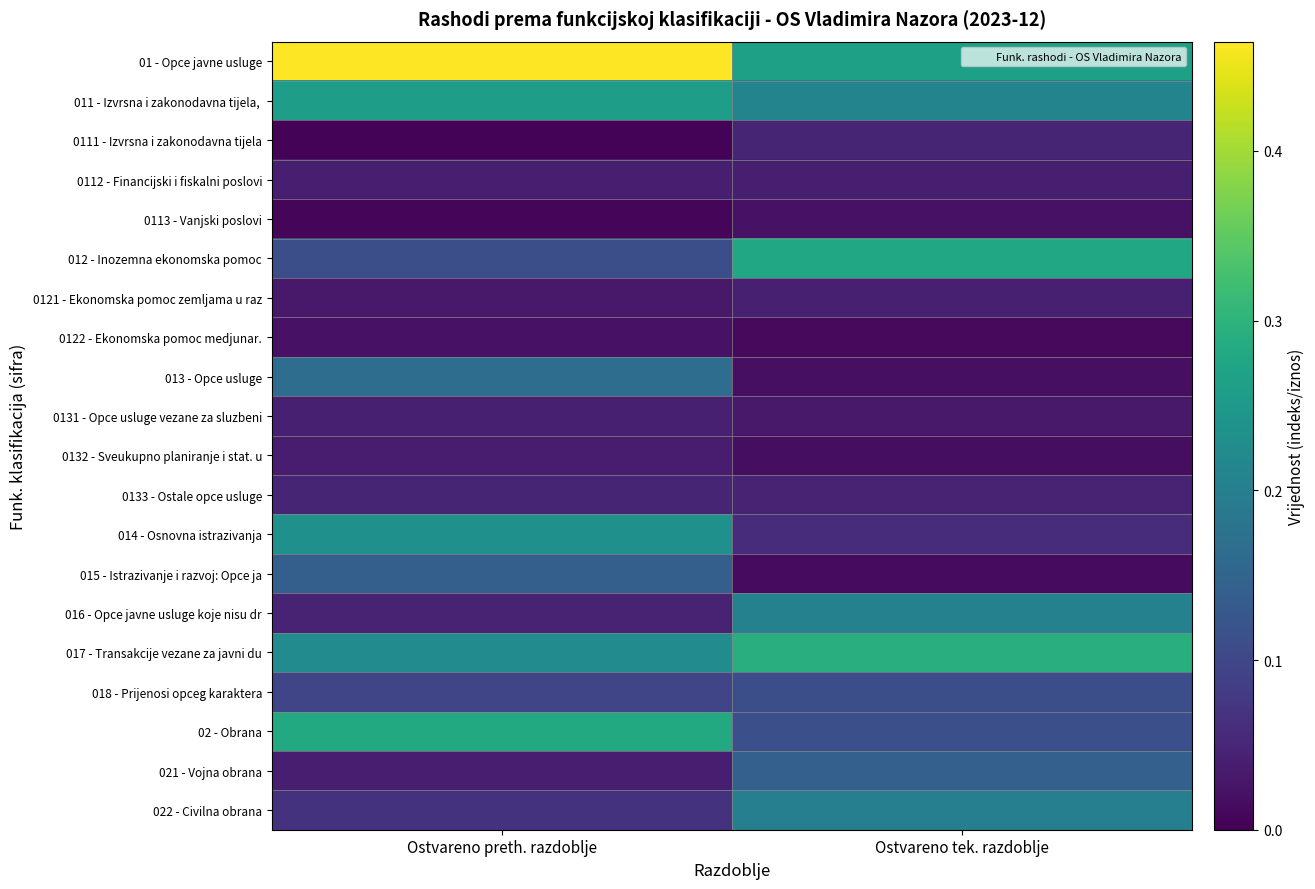

Between Ostvareno preth. razdoblje and Ostvareno tek. razdoblje, which is larger?

Ostvareno preth. razdoblje